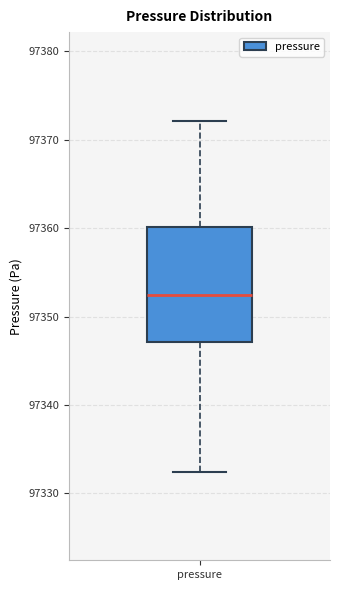

Transcribe this box plot: give where the median line is, the range the box spans, and where the two whiskers end, as read against the y-axis. The values are not printed on the chart, so give them approximately, as read against the axis.

median 97352, box 97347 to 97360, whiskers 97332 to 97372